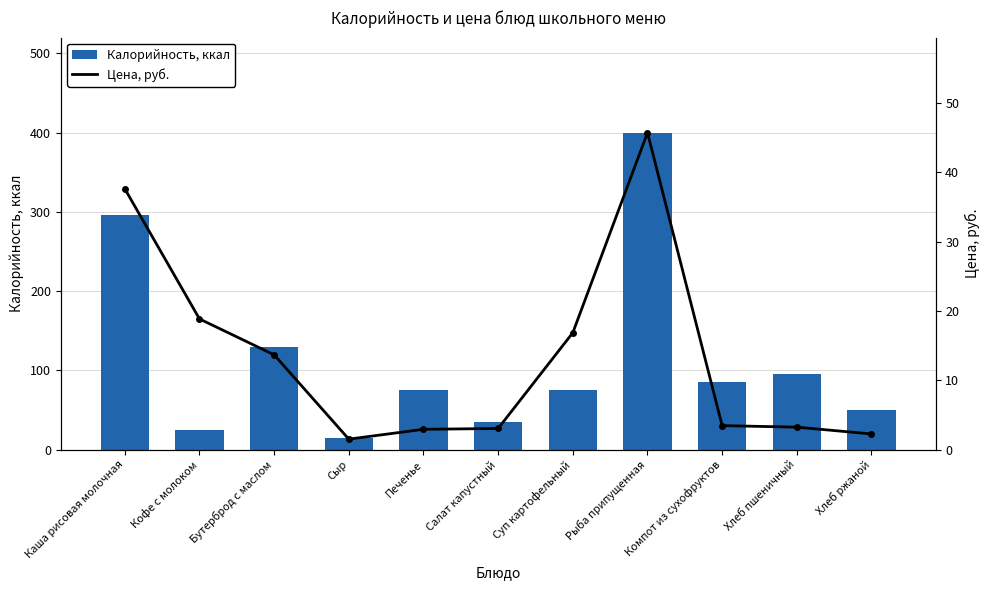

The Калорийность, ккал series shows 25.0 at Кофе с молоком. True or false?

True